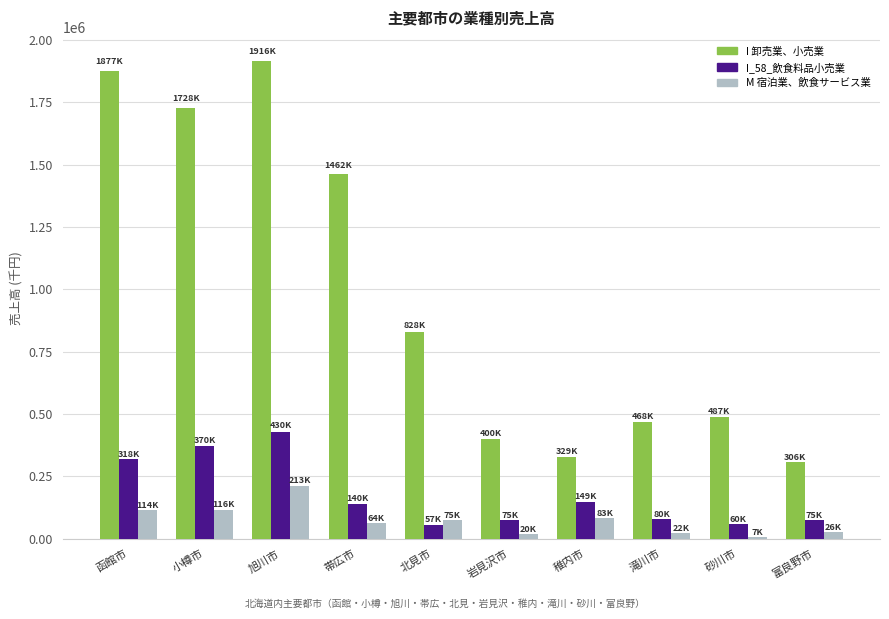

Which series has the largest range (max minus min)?

I 卸売業、小売業